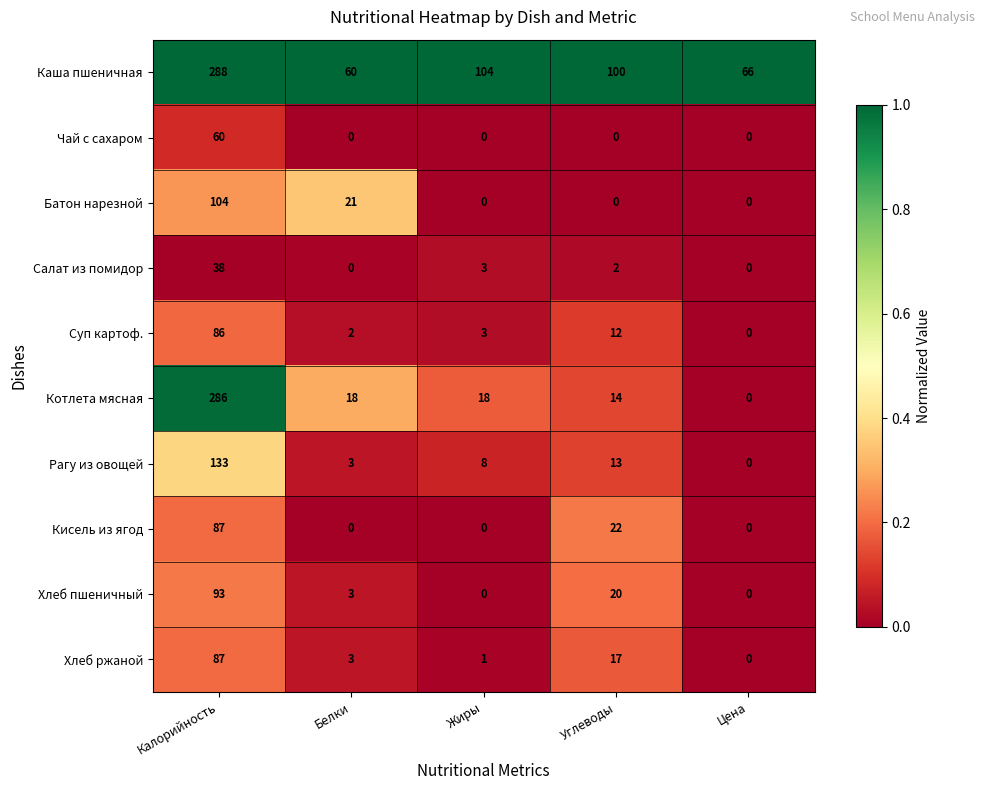

What is the total value across all series at Цена?

66